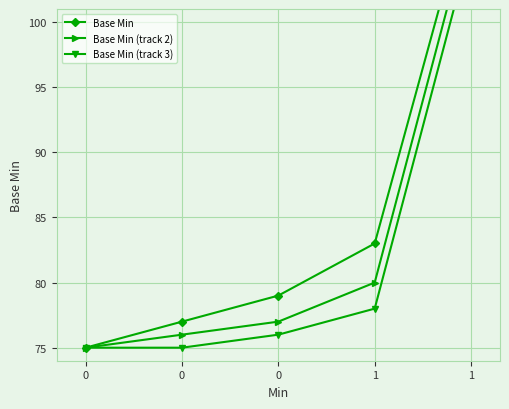

The Base Min series shows 83 at 1. True or false?

True